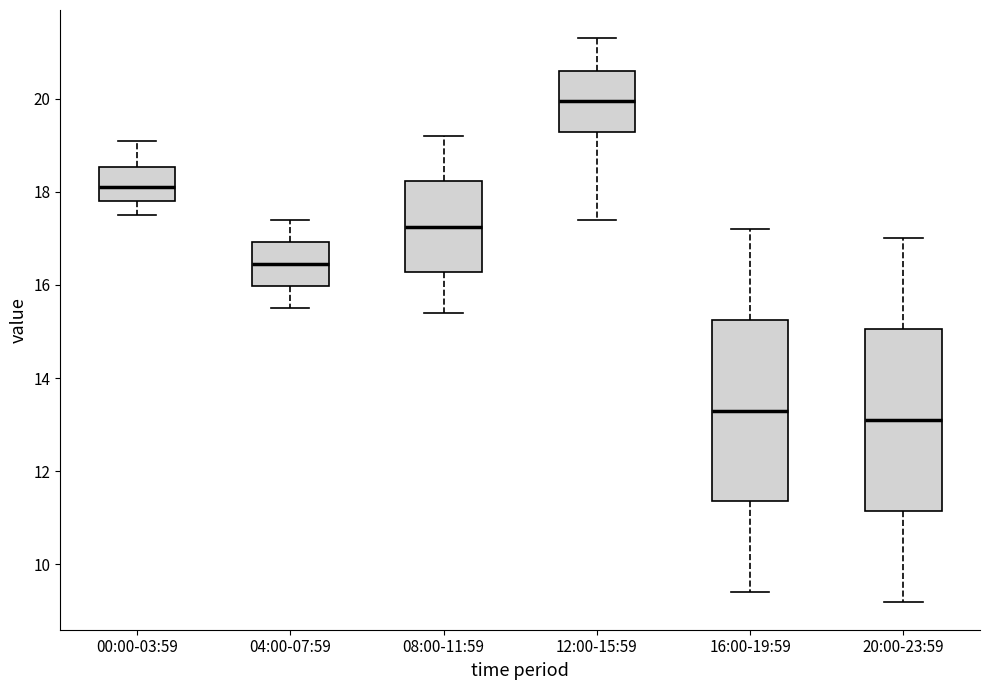

Reading left to right, transcribe this box plot: for each box, give where its median line is, the range the box spans, and where its two whiskers end, as read against the y-axis. The values are not printed on the chart, so give them approximately, as read against the axis.

00:00-03:59: median 18.2, box 17.8 to 18.6, whiskers 17.6 to 19.2
04:00-07:59: median 16.4, box 16.0 to 17.0, whiskers 15.6 to 17.4
08:00-11:59: median 17.2, box 16.2 to 18.2, whiskers 15.4 to 19.2
12:00-15:59: median 20.0, box 19.2 to 20.6, whiskers 17.4 to 21.4
16:00-19:59: median 13.4, box 11.4 to 15.2, whiskers 9.4 to 17.2
20:00-23:59: median 13.2, box 11.2 to 15.0, whiskers 9.2 to 17.0